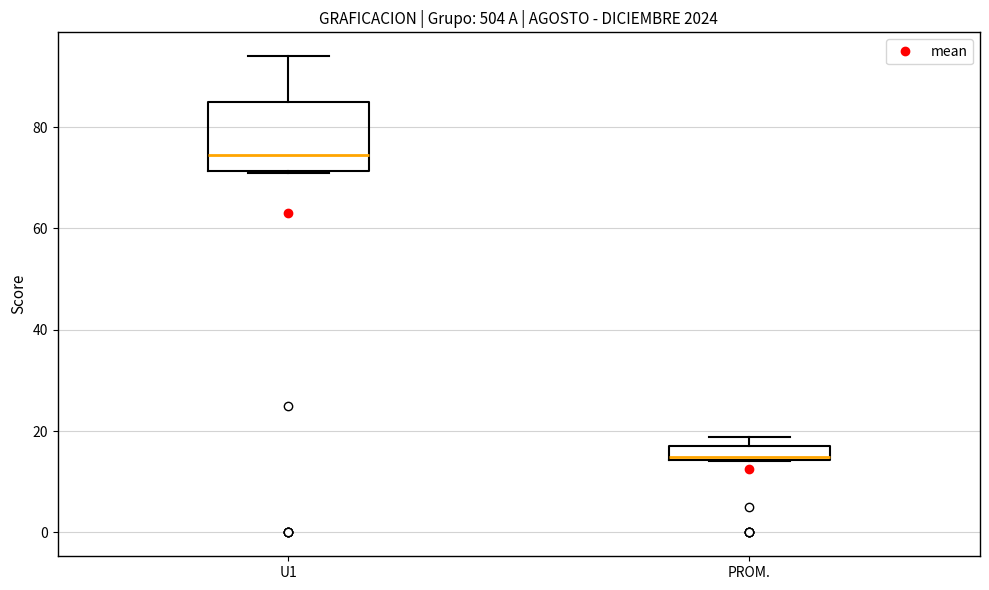

Which box has the lowest median line?

PROM.